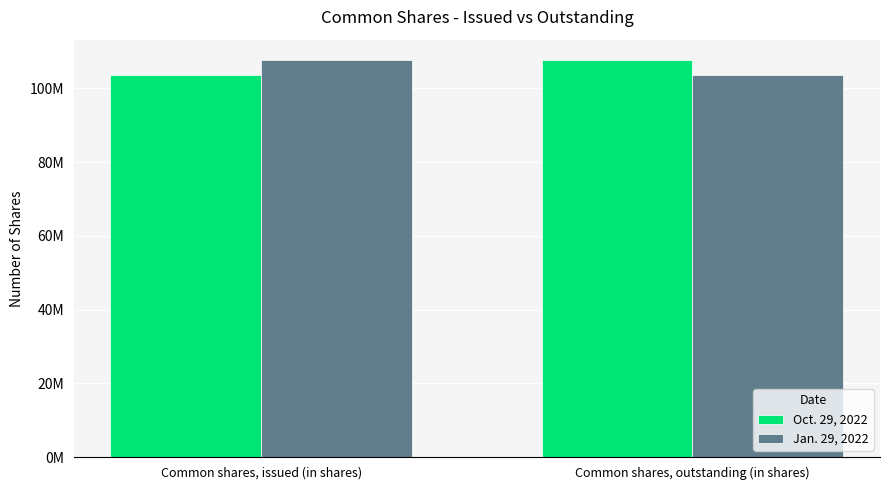

Are the bars grouped side by side (vs. stacked)?

Yes